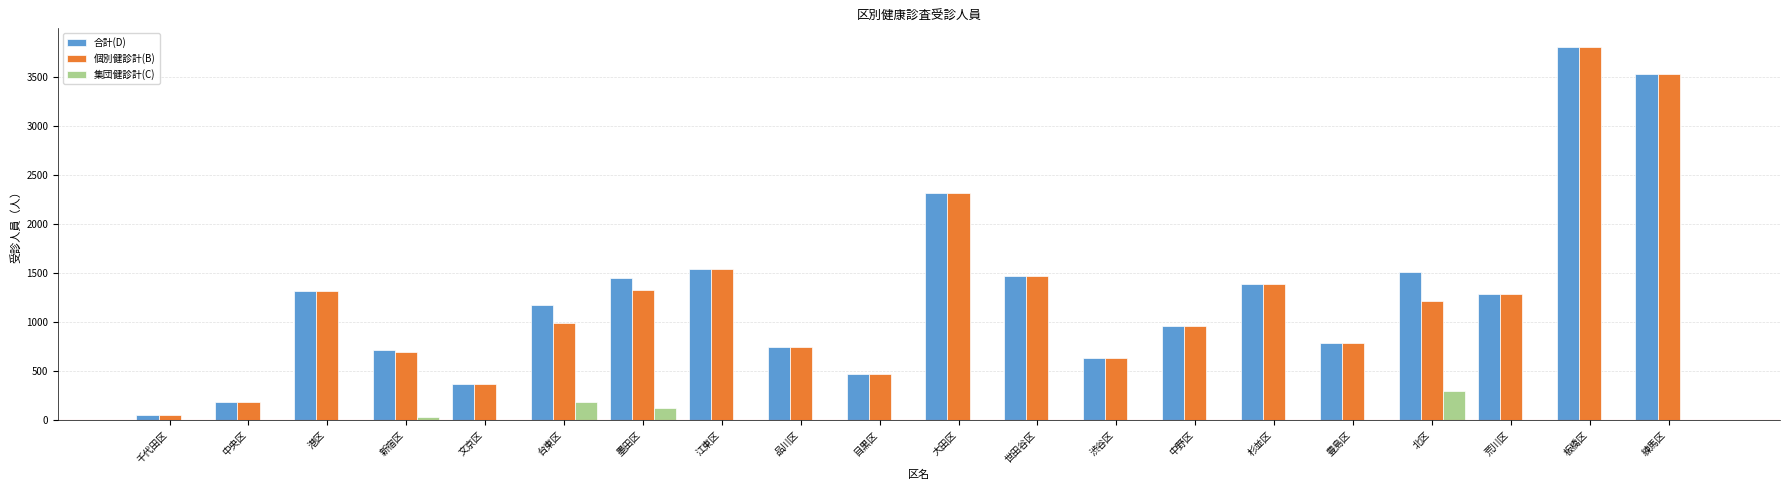

At which category is the sum across all series the highest?

板橋区